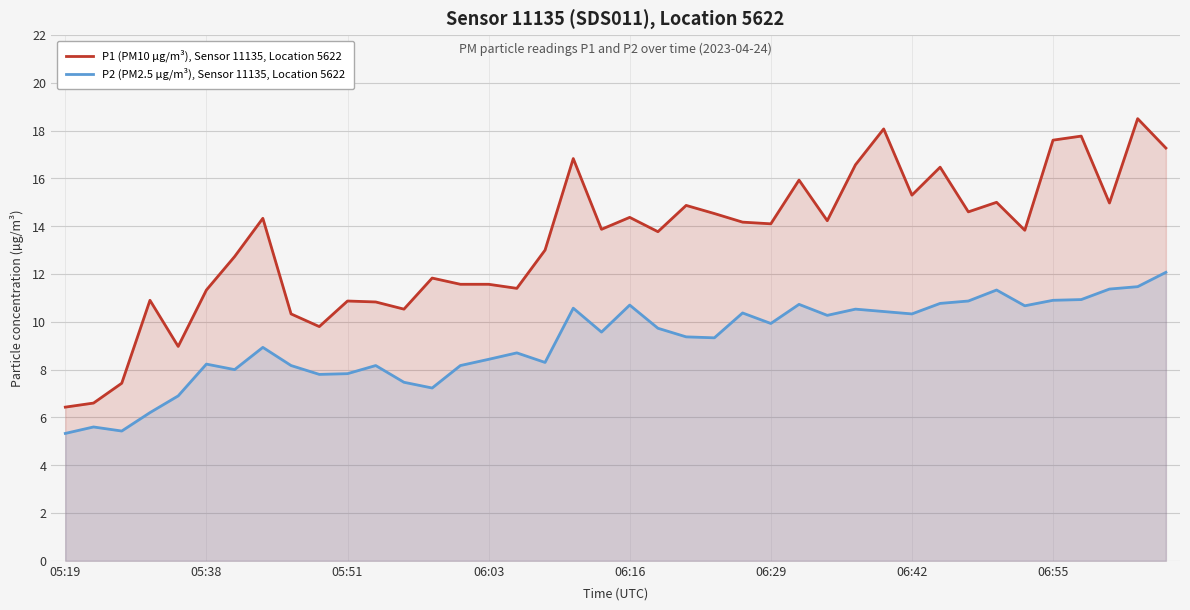

What is the sum of all P2 (PM2.5 µg/m³), Sensor 11135, Location 5622 values?

367.1